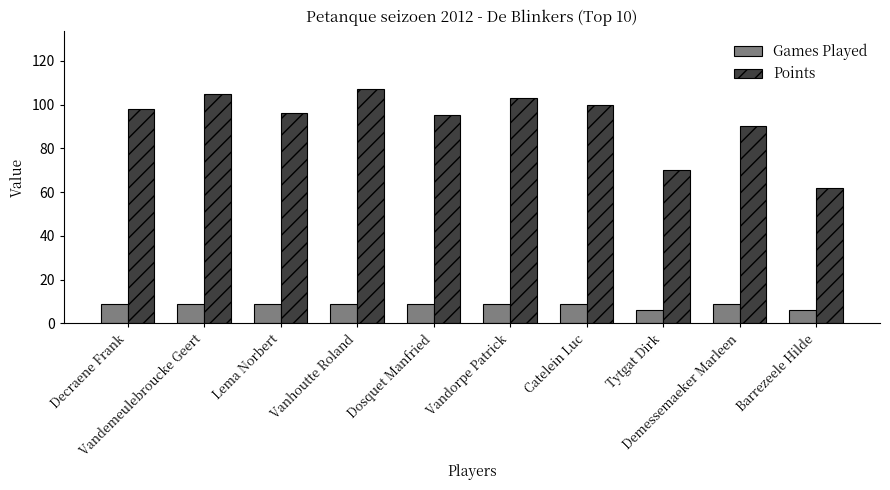

What is the sum of the Games Played values at Vanhoutte Roland and Tytgat Dirk?

15